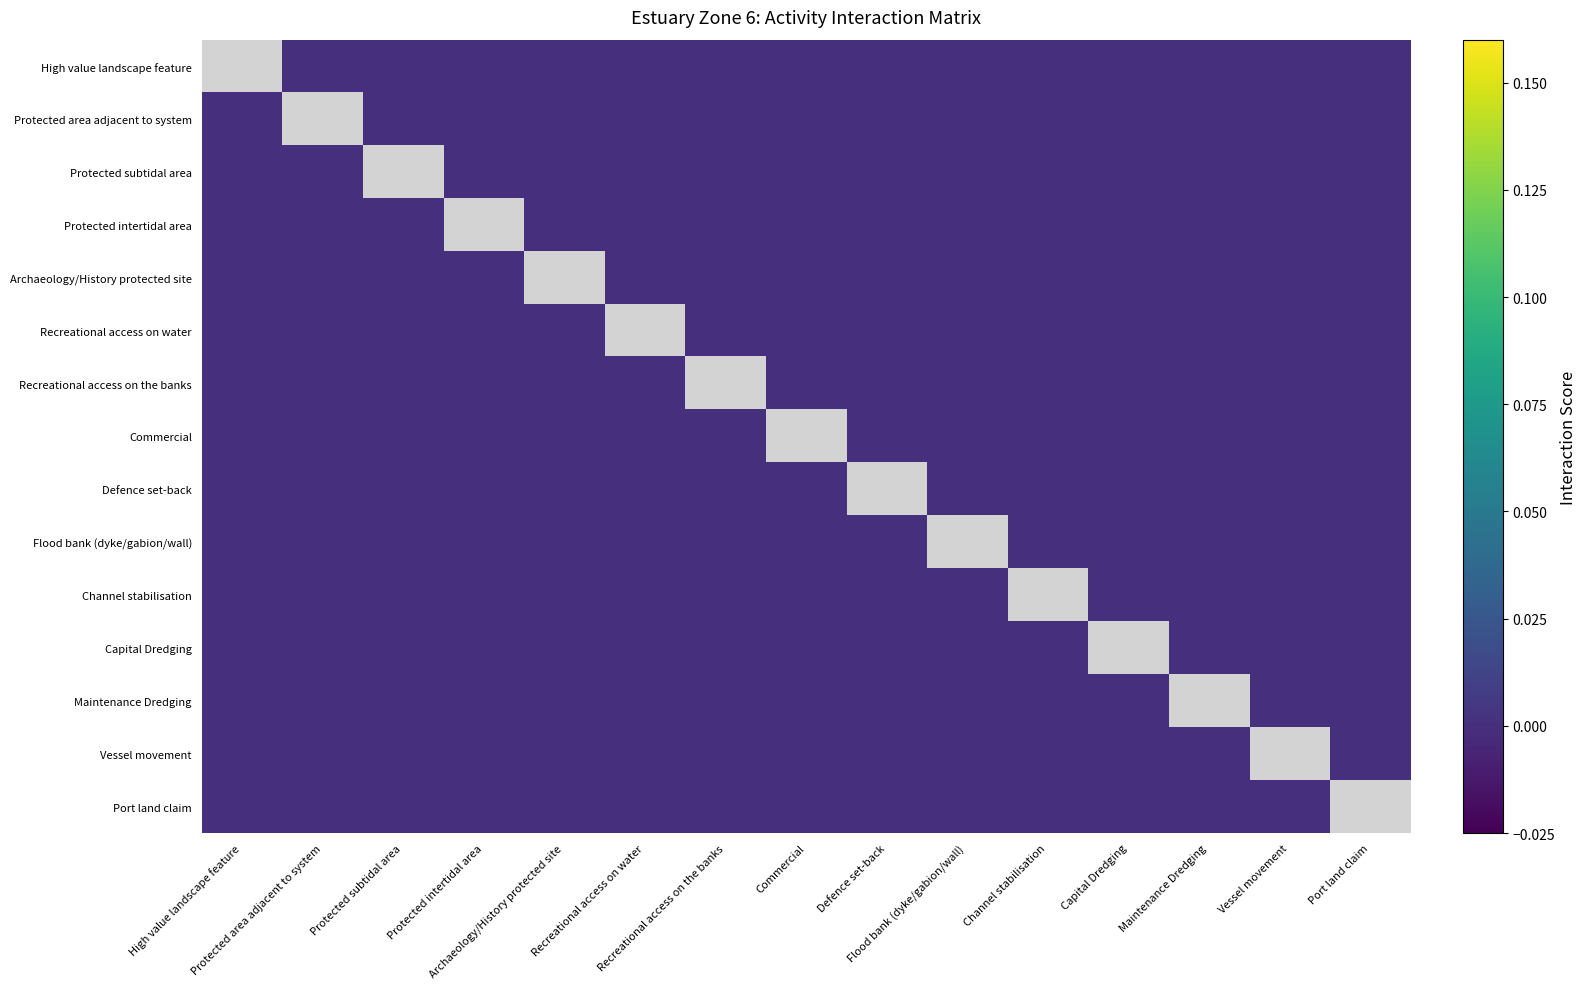

At which category does the chart reach its peak across all series?

Protected area adjacent to system